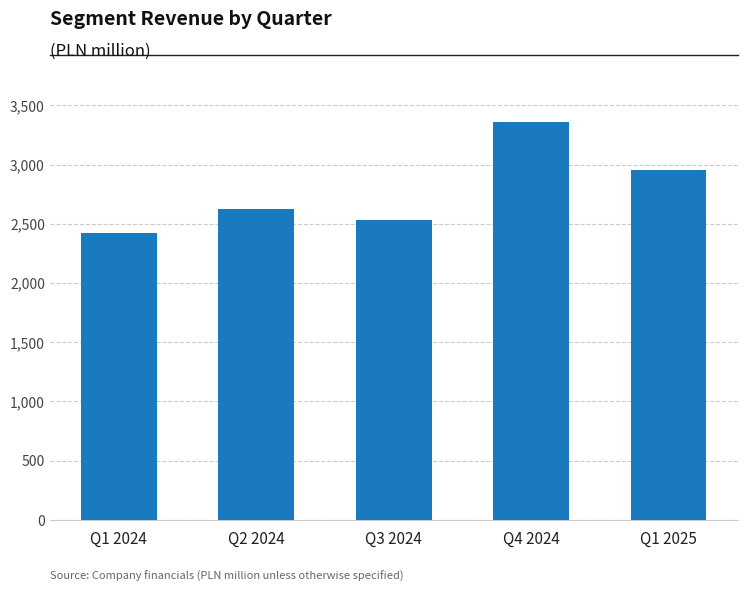

What is the greatest value displayed?

3361.3